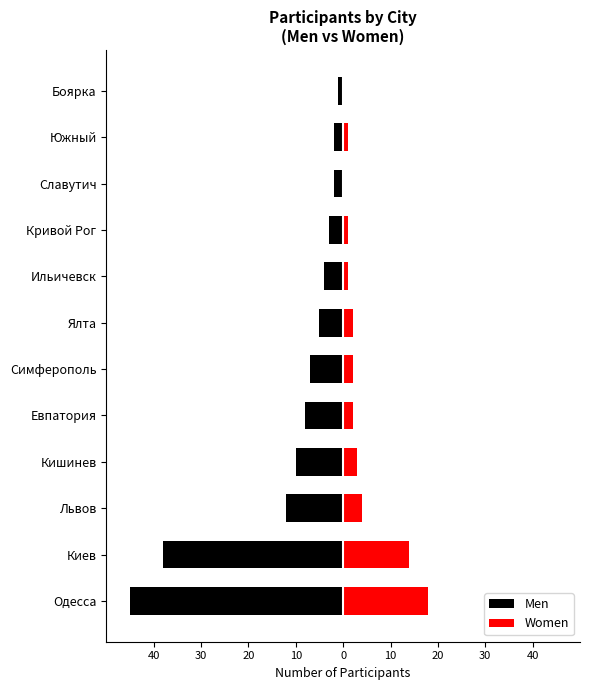

What is the minimum value shown in the chart?

-45